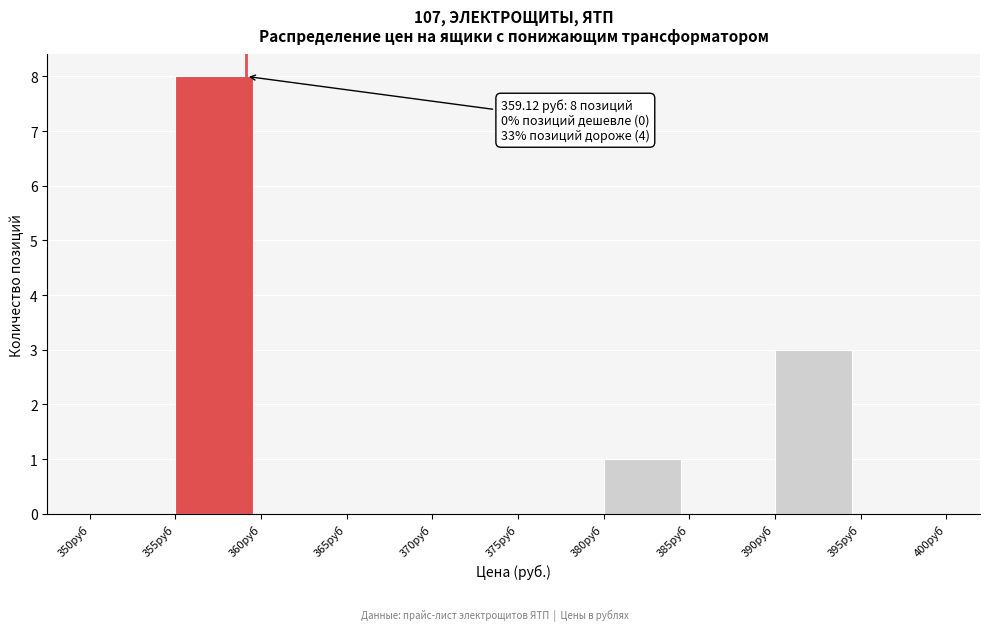

Which range on the x-axis has the tallest bar?

355 to 360